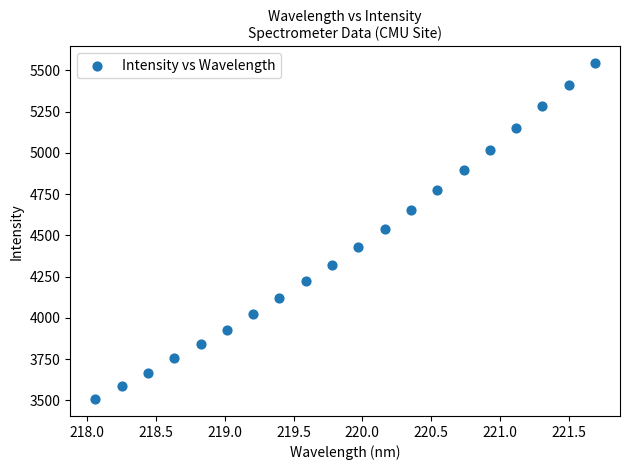

What is the range of Y values (max minus min)?

2035.6